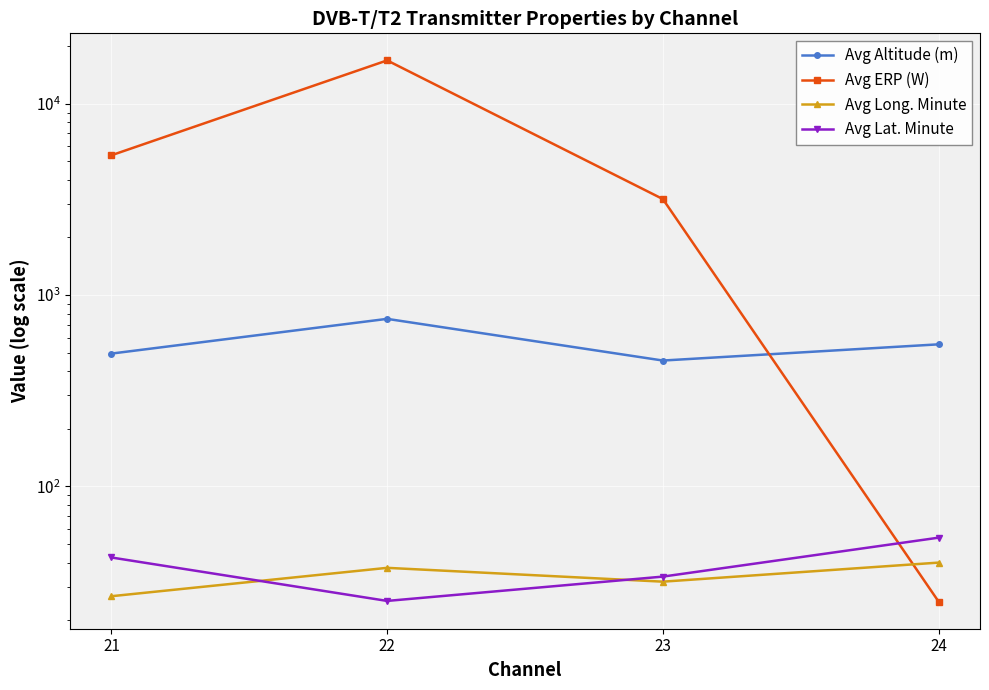

True or false: Avg ERP (W) and Avg Altitude (m) cross at least once.

True